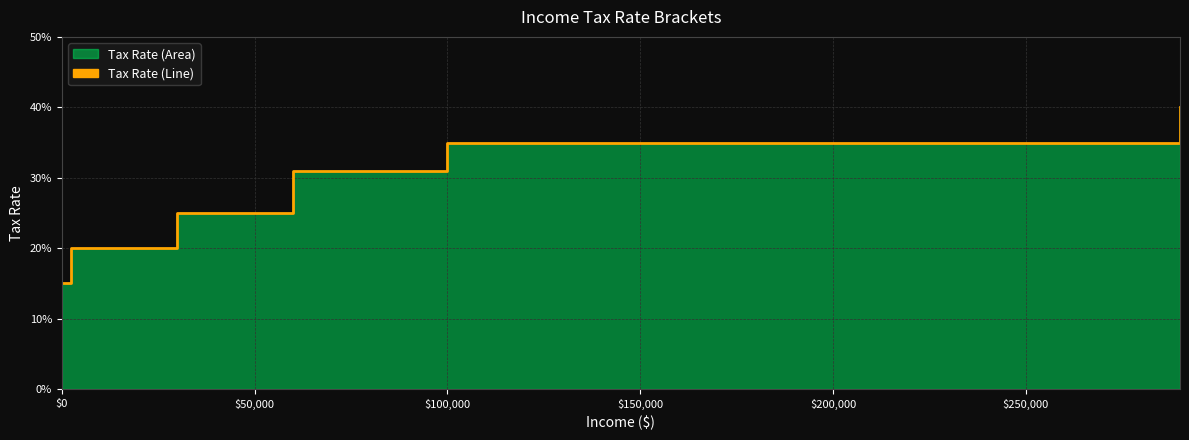

The value at $100,000 is 0.3. True or false?

True